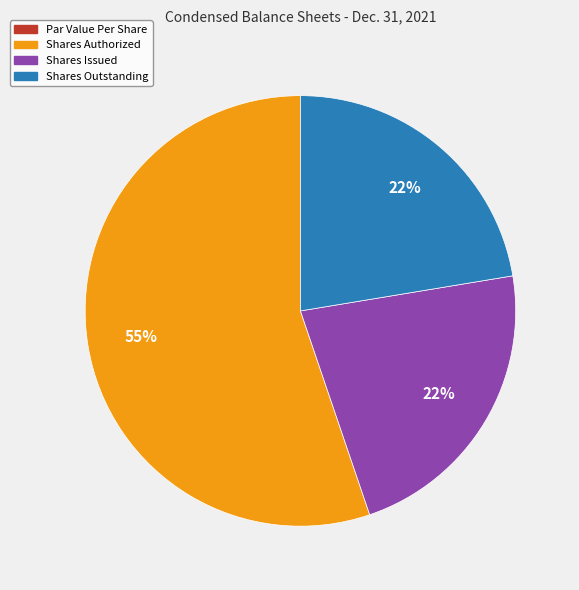

To the nearest percent, what is the average slice percentage?

25%